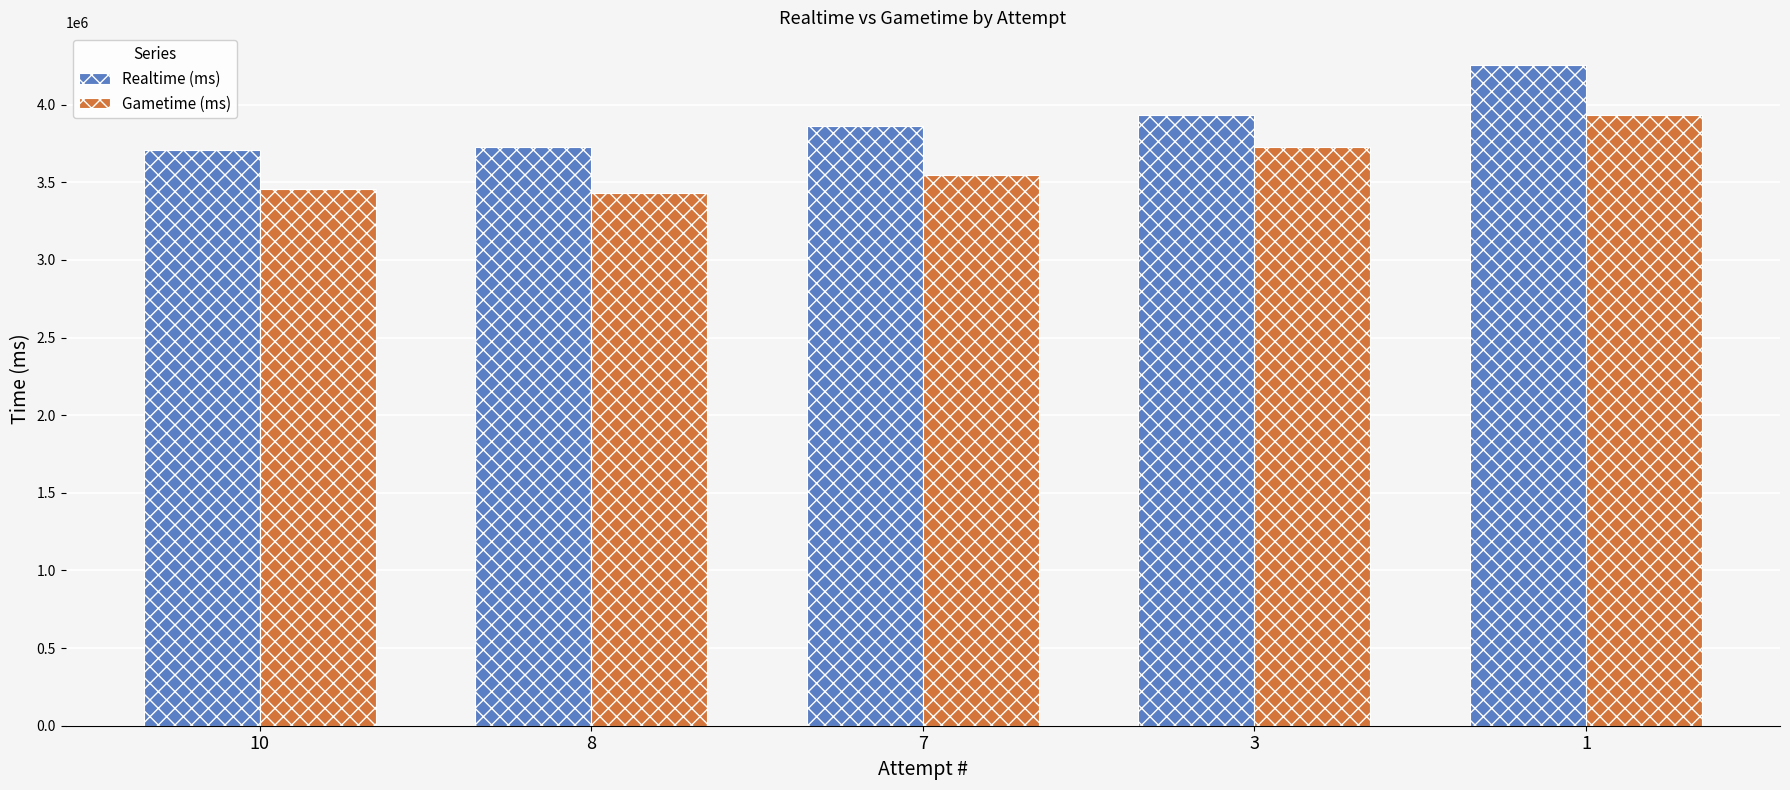

What is the value of the Gametime (ms) bar at the 1st from the left?

3454995